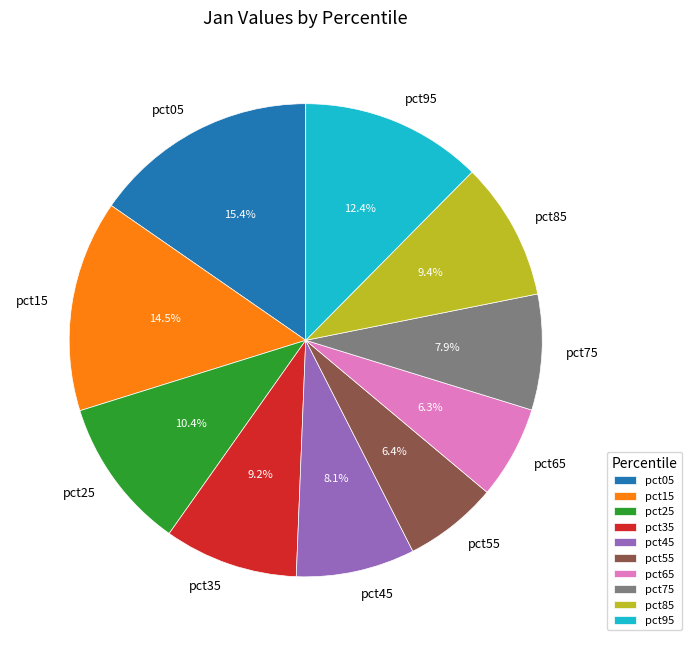

What is the total percentage of pct25 and pct95?

22.8%